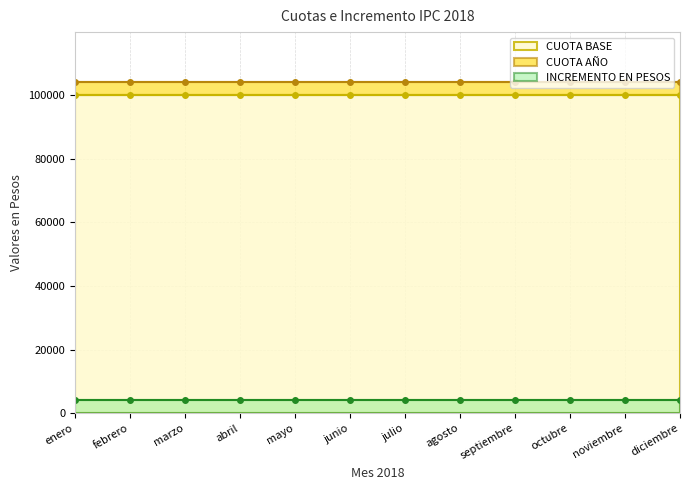

Rank the categories by CUOTA BASE value from highest to lowest.

enero, febrero, marzo, abril, mayo, junio, julio, agosto, septiembre, octubre, noviembre, diciembre